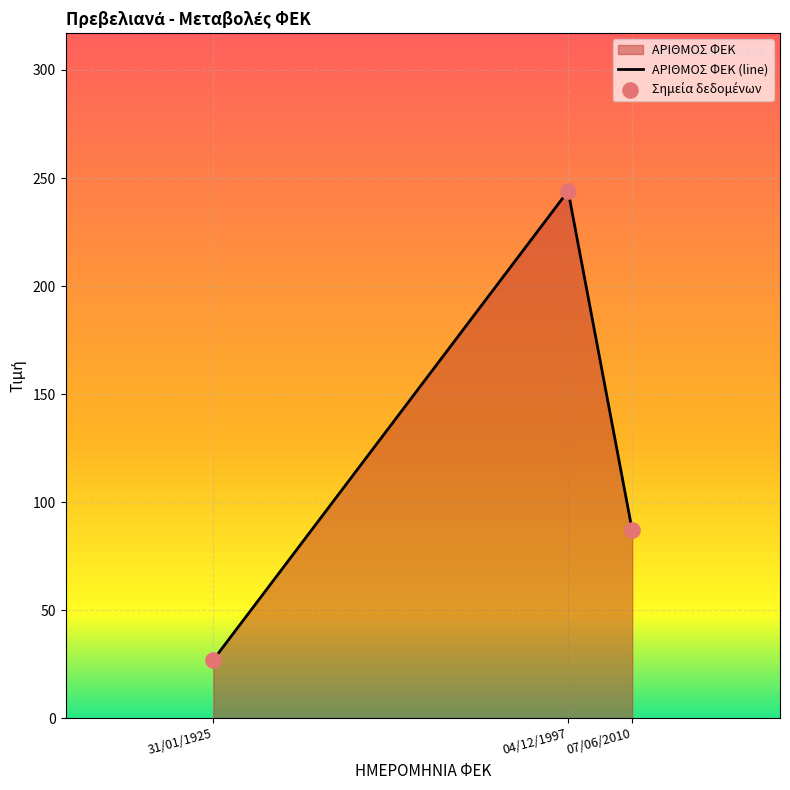

Which has a higher value, 04/12/1997 or 07/06/2010?

04/12/1997